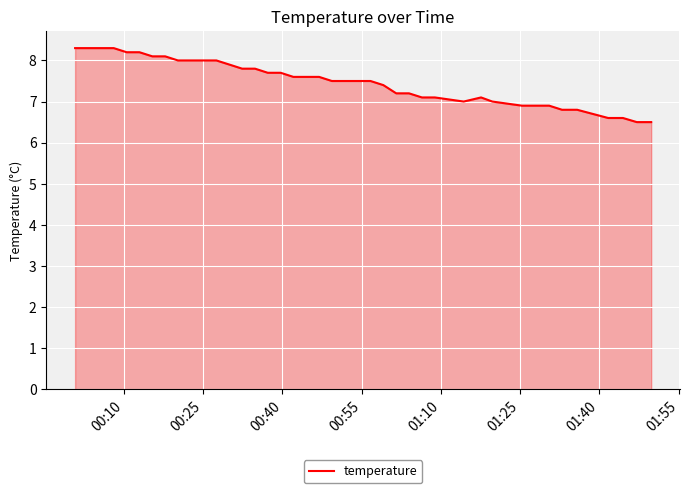

What is the maximum value shown in the chart?

8.3